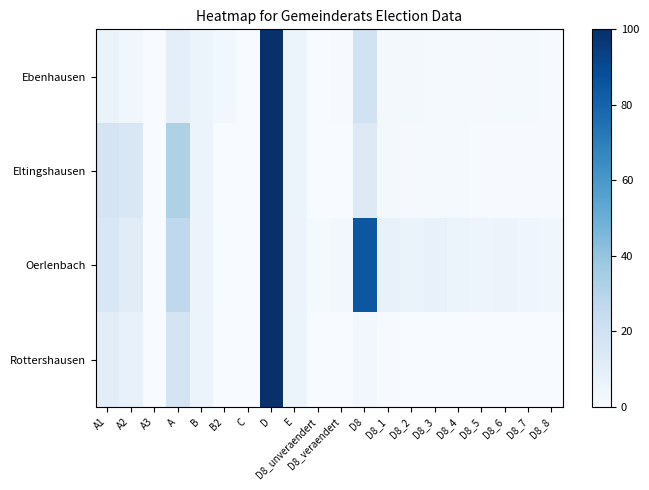

At how many categories does at least one series exceed 74?

2